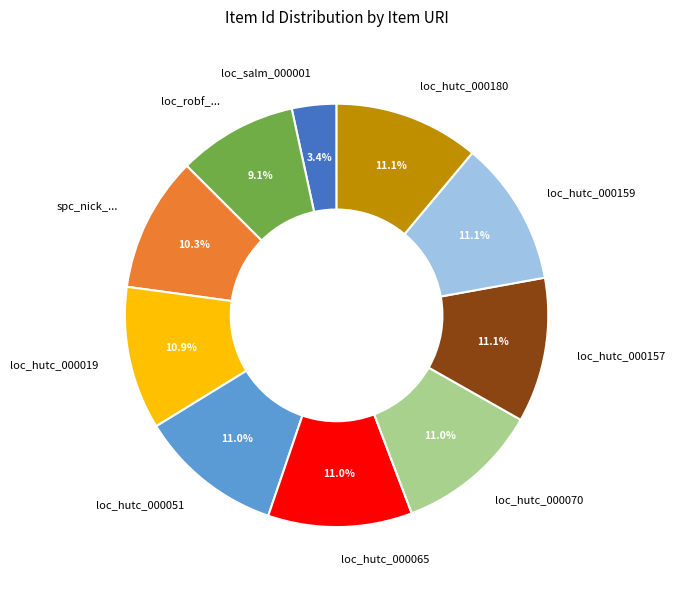

What is the total percentage of loc_hutc_000180 and loc_hutc_000019?

22.0%